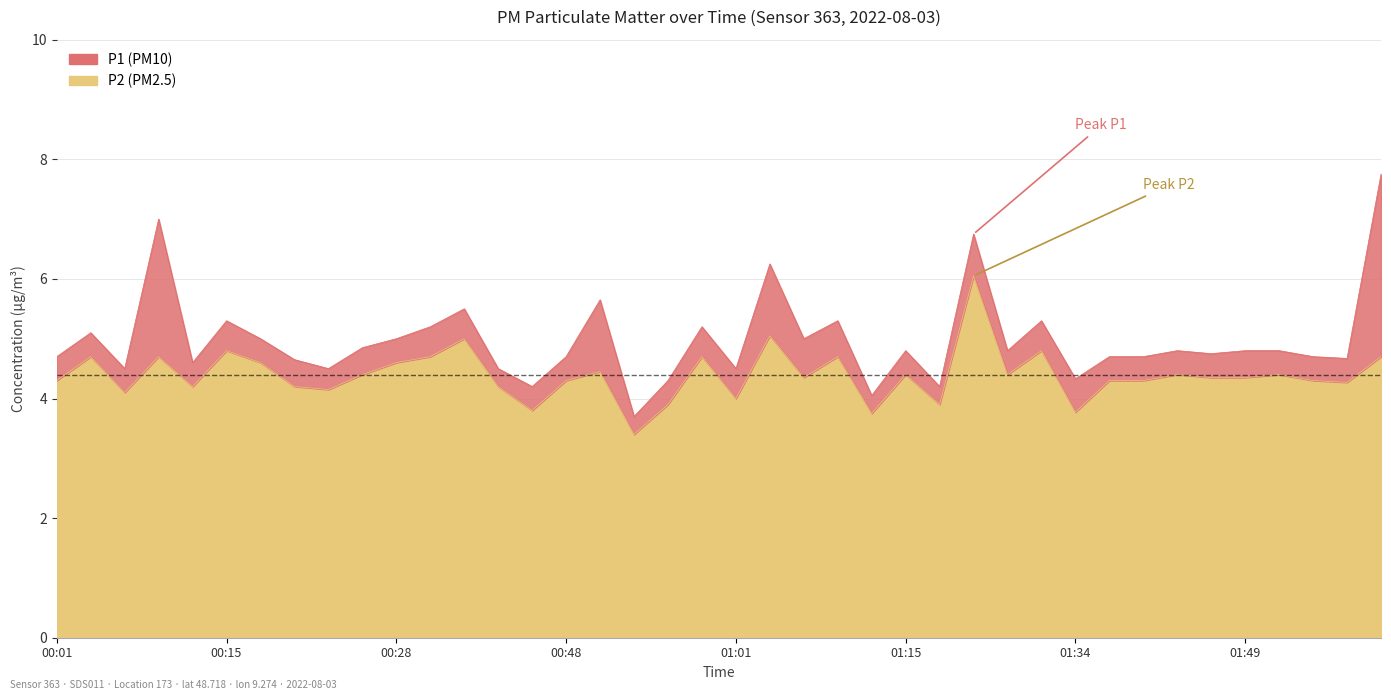

At which category does the chart reach its minimum across all series?

00:54